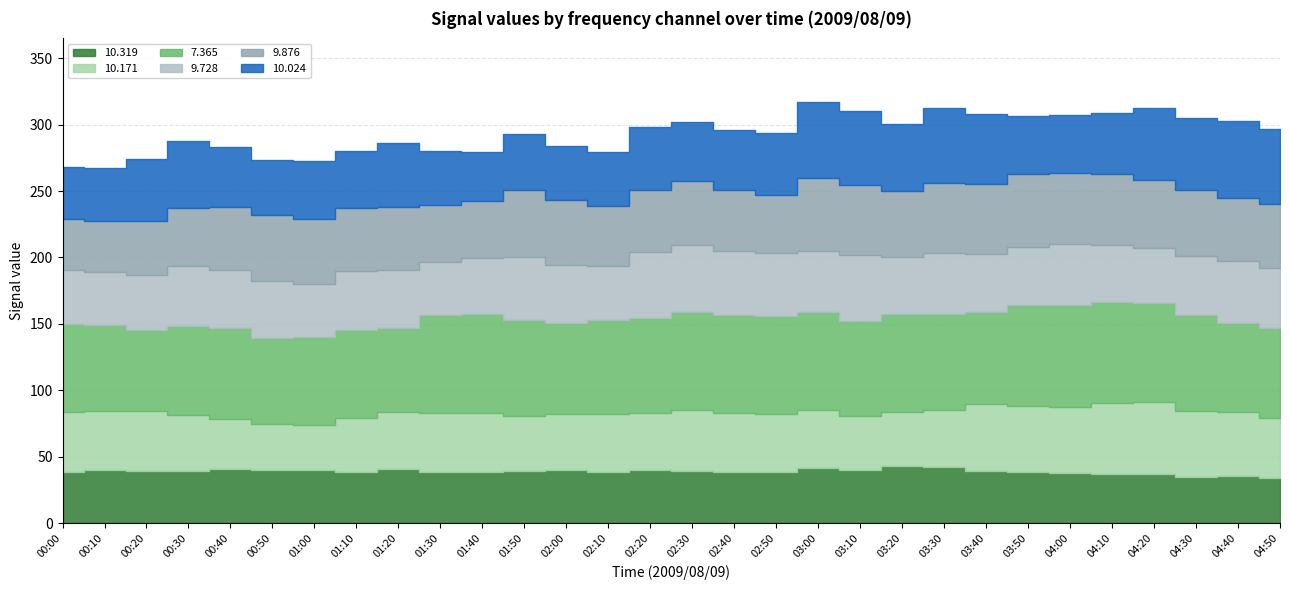

True or false:   9.728 has a value of 44.3 at 01:10.

True